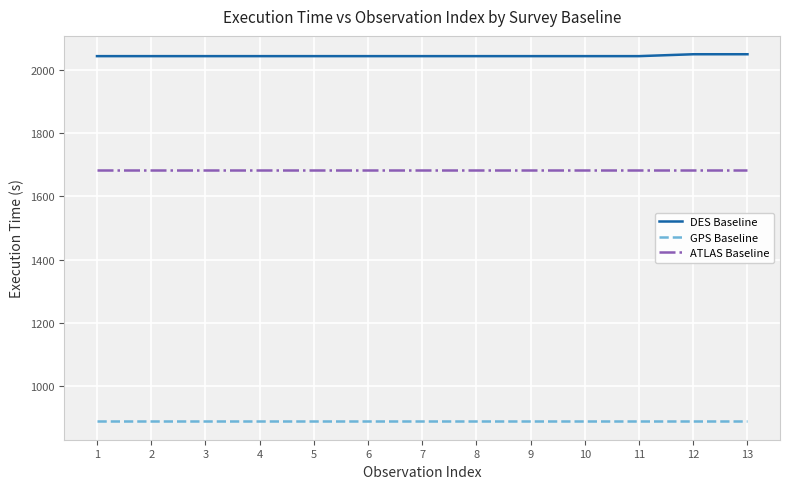

Rank the series at 9 from lowest to highest value.

GPS Baseline, ATLAS Baseline, DES Baseline